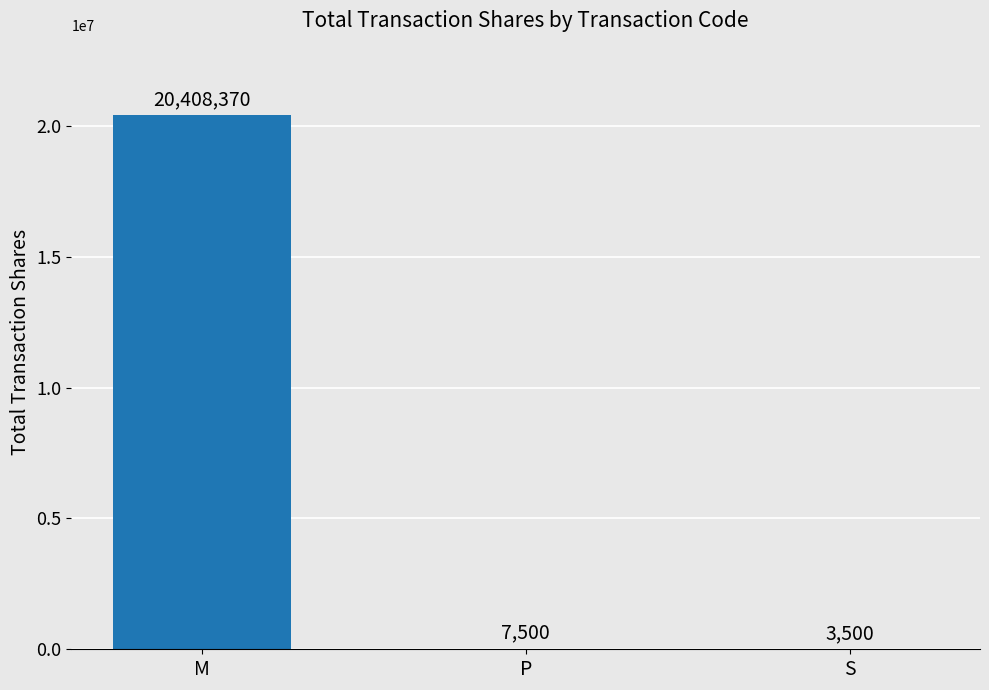

Reading left to right, extract all data points from this chart.

M=20408370	P=7500	S=3500